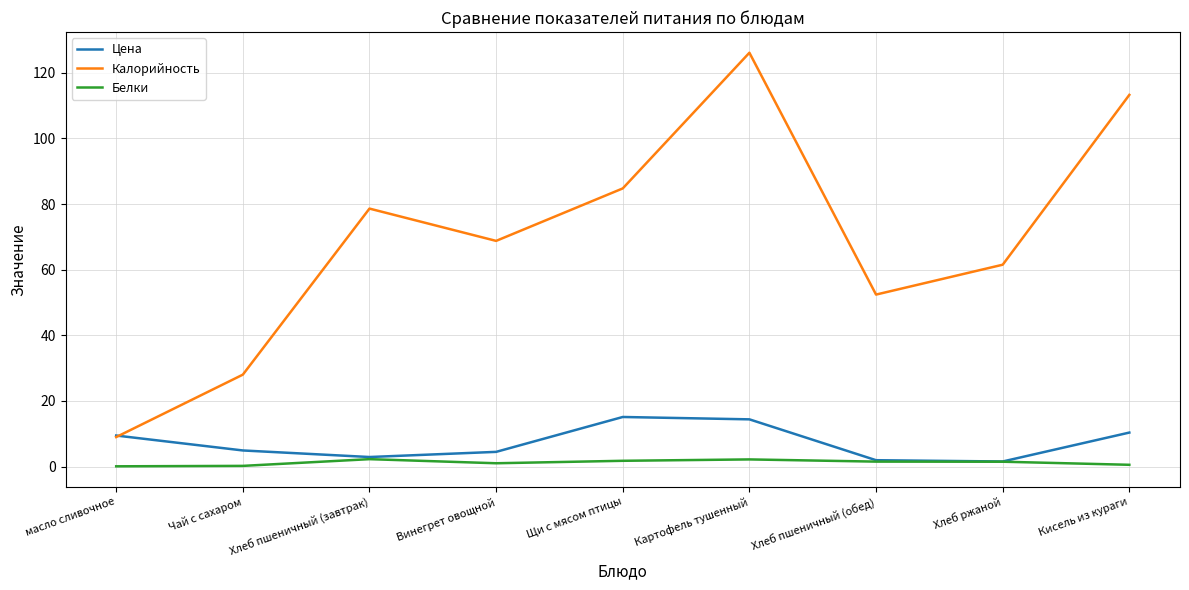

What is the maximum value for Калорийность?

126.1